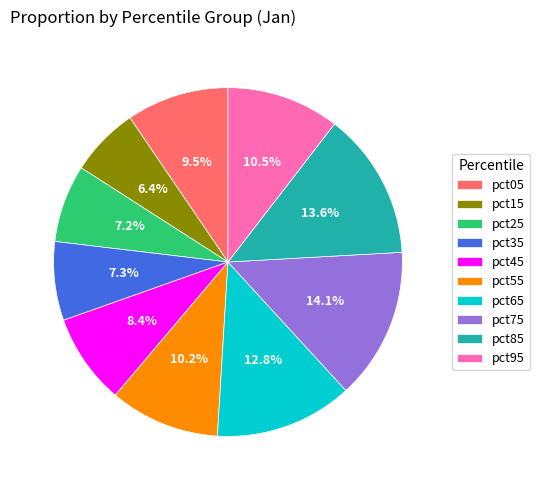

To the nearest percent, what is the difference between the largest and smallest slice percentages?

8%